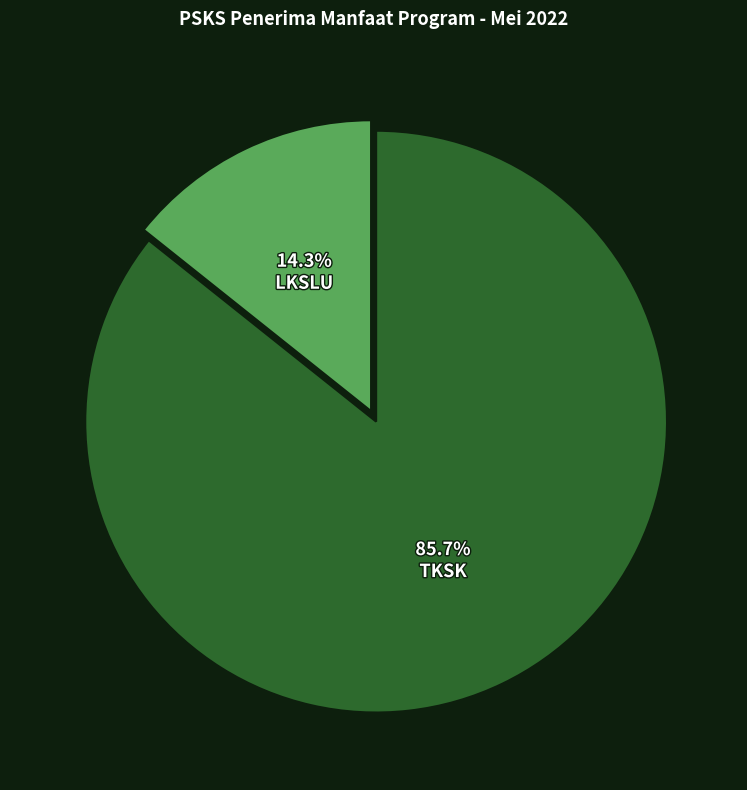

Rank the categories by value from highest to lowest.

TKSK, LKSLU